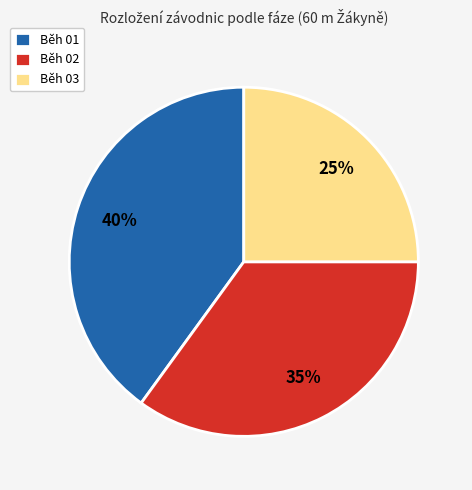

Approximately how many times larger is the value at Běh 03 compared to Běh 02?

0.7